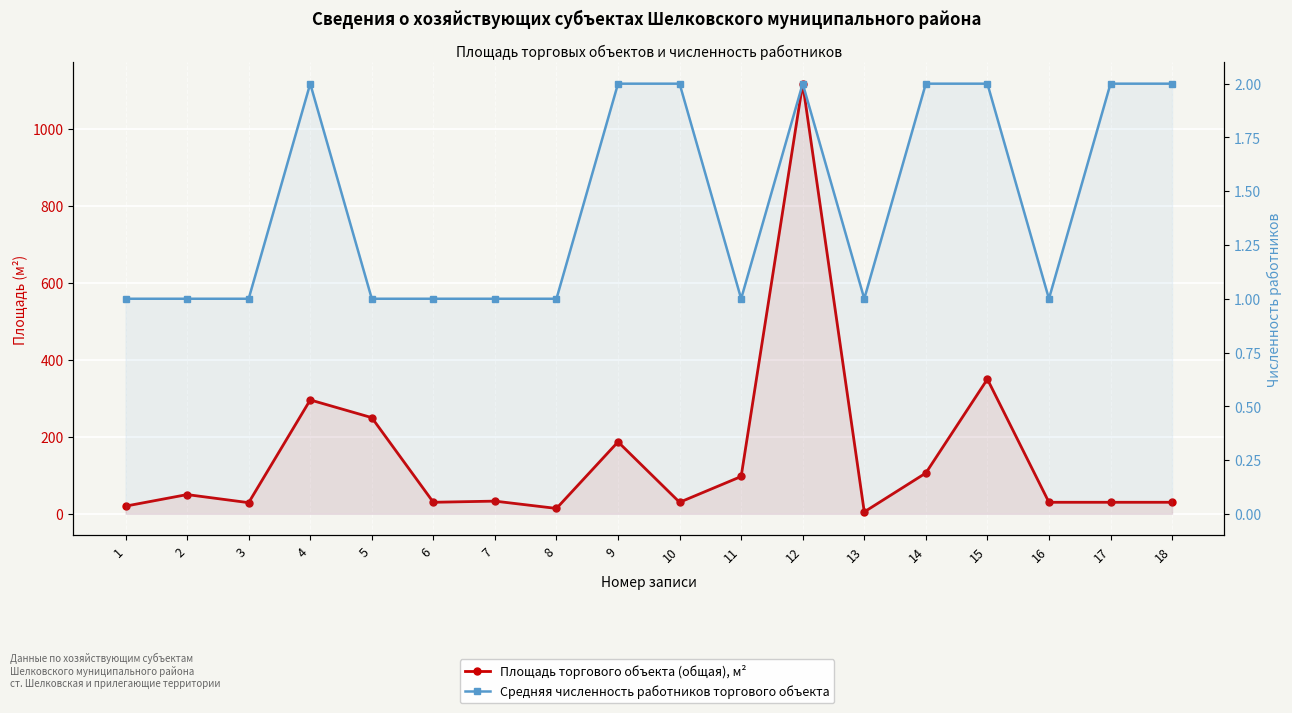

At which category is the sum across all series the highest?

12